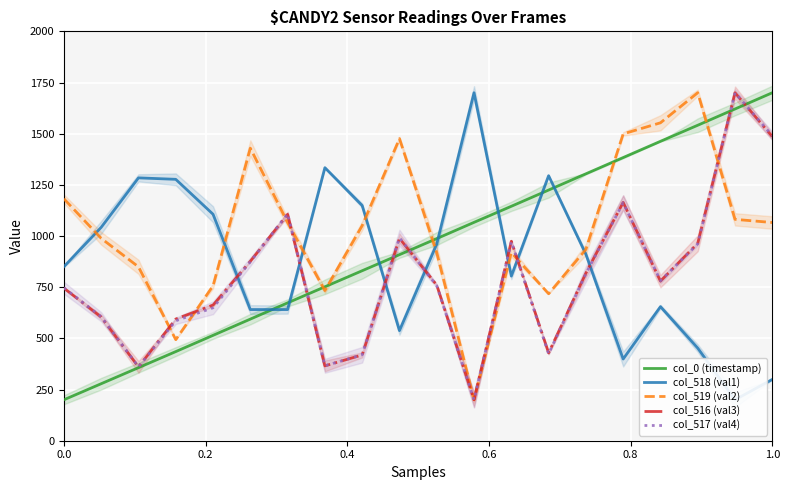

True or false: col_518 (val1) has more than 0 points higher than both neighbors.

True